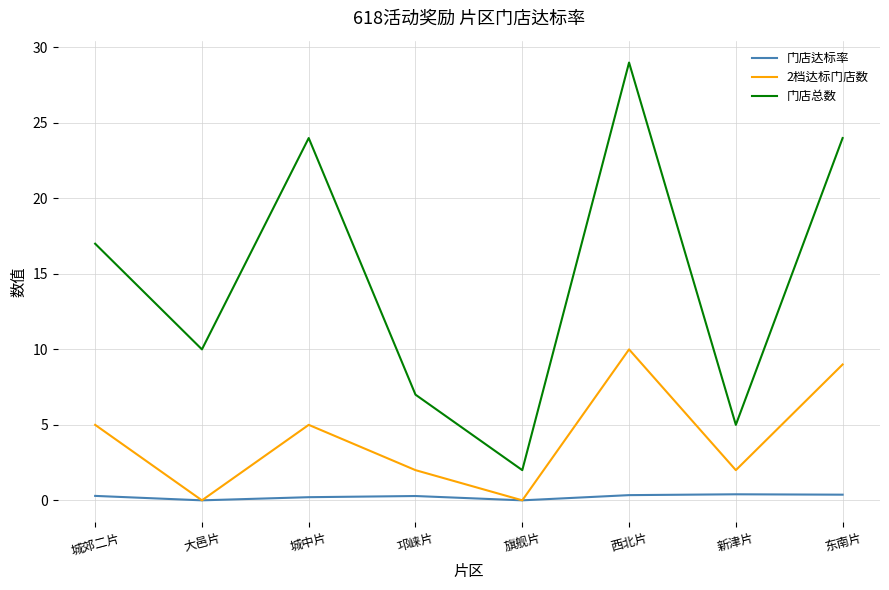

At which category is the sum across all series the highest?

西北片